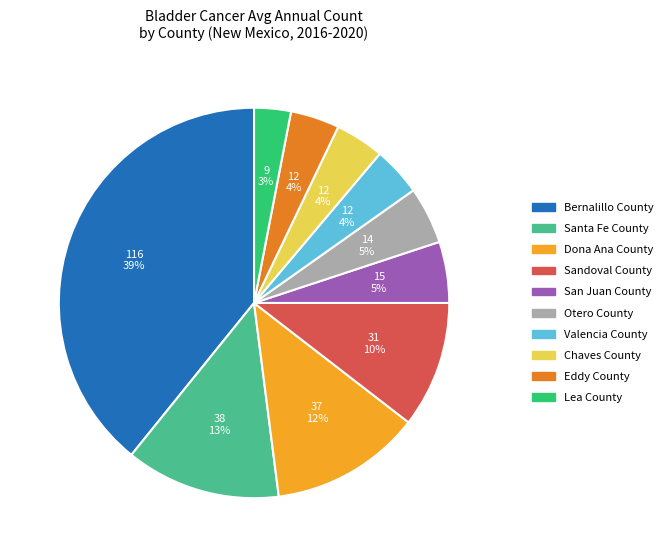

To the nearest percent, what is the difference between the largest and smallest slice percentages?

36%